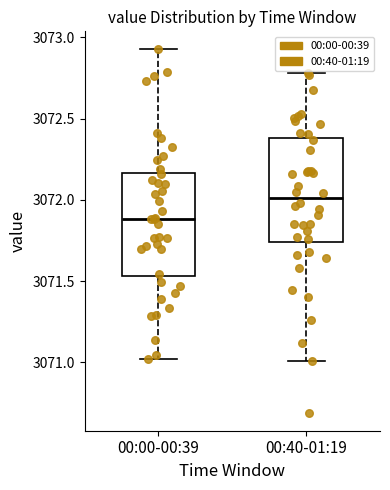

Reading left to right, transcribe this box plot: for each box, give where its median line is, the range the box spans, and where its two whiskers end, as read against the y-axis. The values are not printed on the chart, so give them approximately, as read against the axis.

00:00-00:39: median 3071.90, box 3071.55 to 3072.15, whiskers 3071.00 to 3072.95
00:40-01:19: median 3072.00, box 3071.75 to 3072.40, whiskers 3071.00 to 3072.80